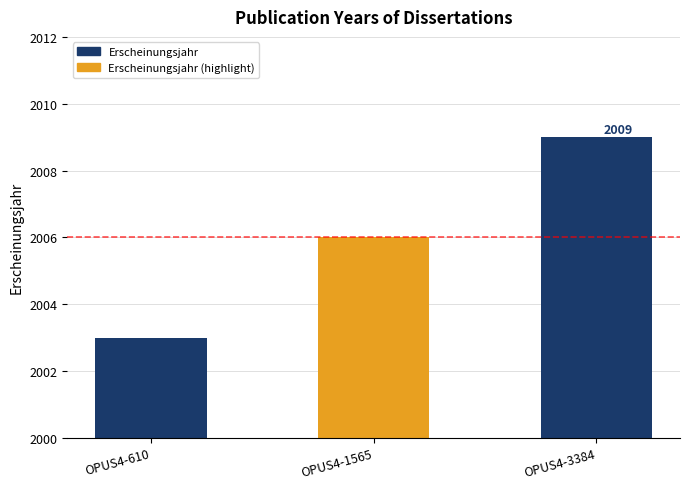

Read the value at OPUS4-610.

2003